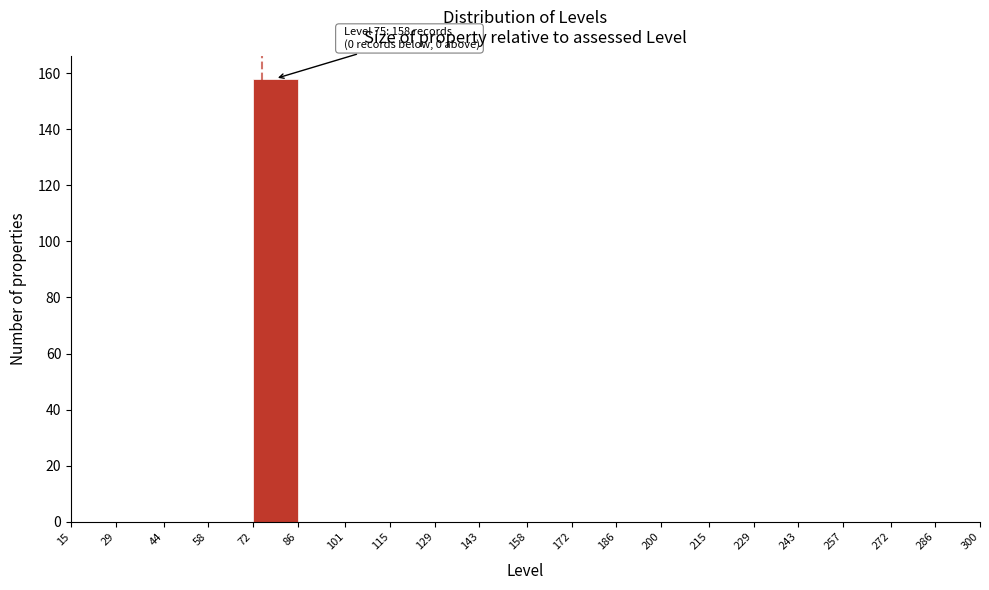

Which range on the x-axis has the tallest bar?

72 to 86